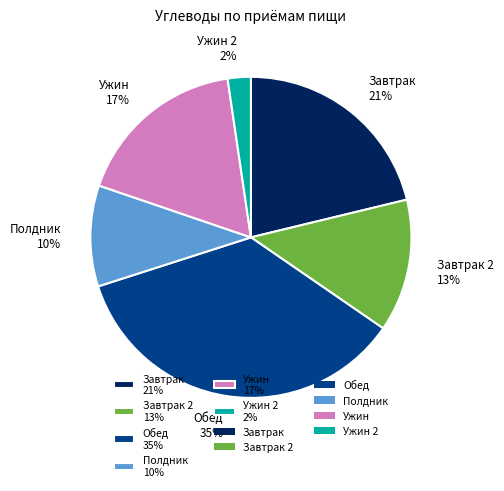

Do Полдник 10% and Обед 35% together represent more than half of the pie?

No